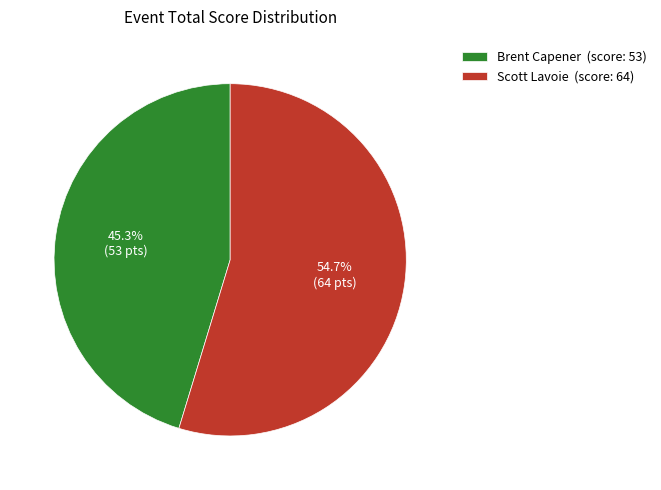

How many segments does this pie chart have?

2